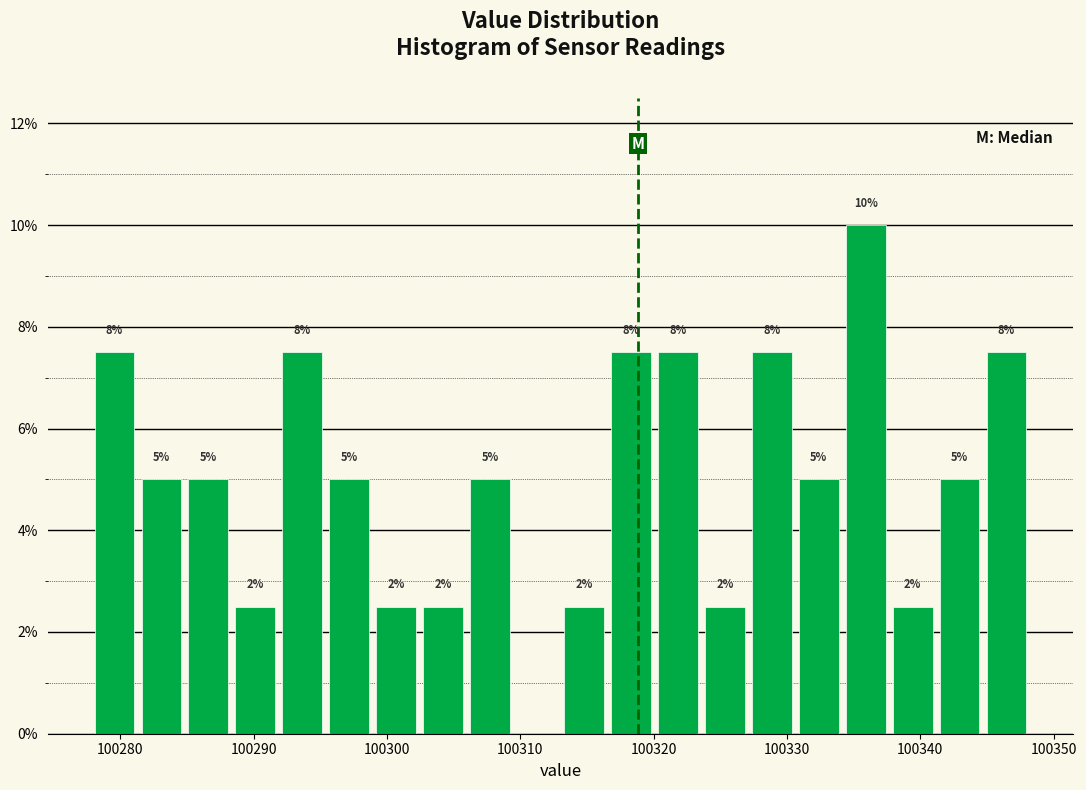

Around what value on the x-axis is the tallest bar? Give the approximate position of its centre, as read against the axis.

100336